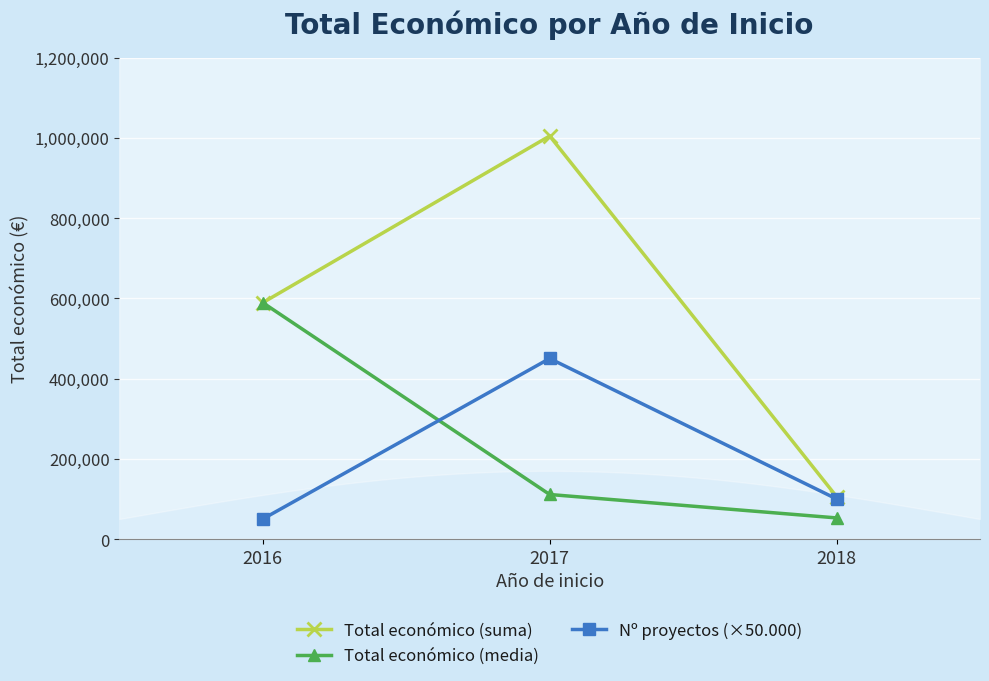

At which category is the sum across all series the highest?

2017